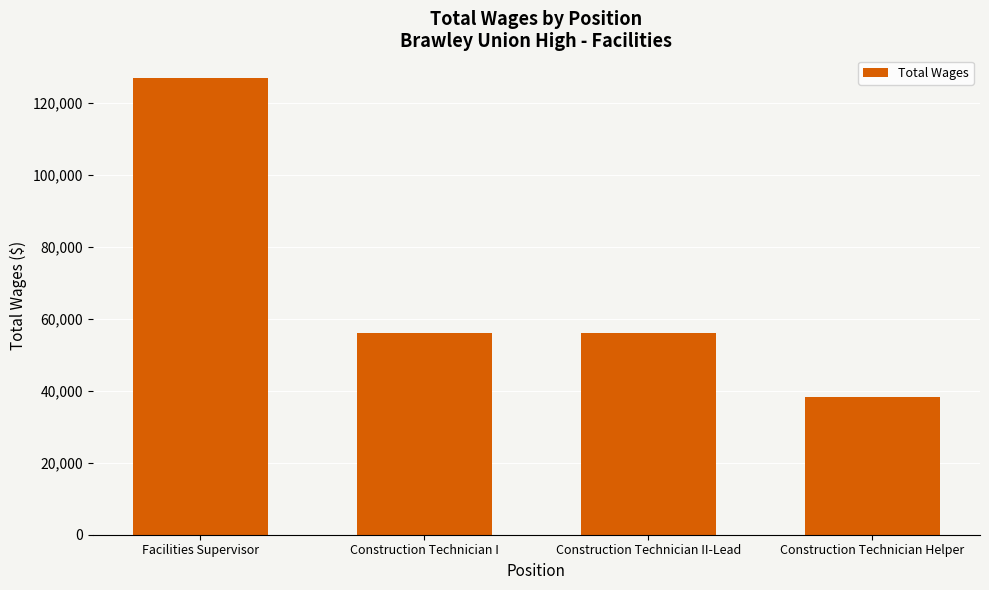

What is the ratio of the value at Facilities Supervisor to the value at Construction Technician II-Lead?

2.3